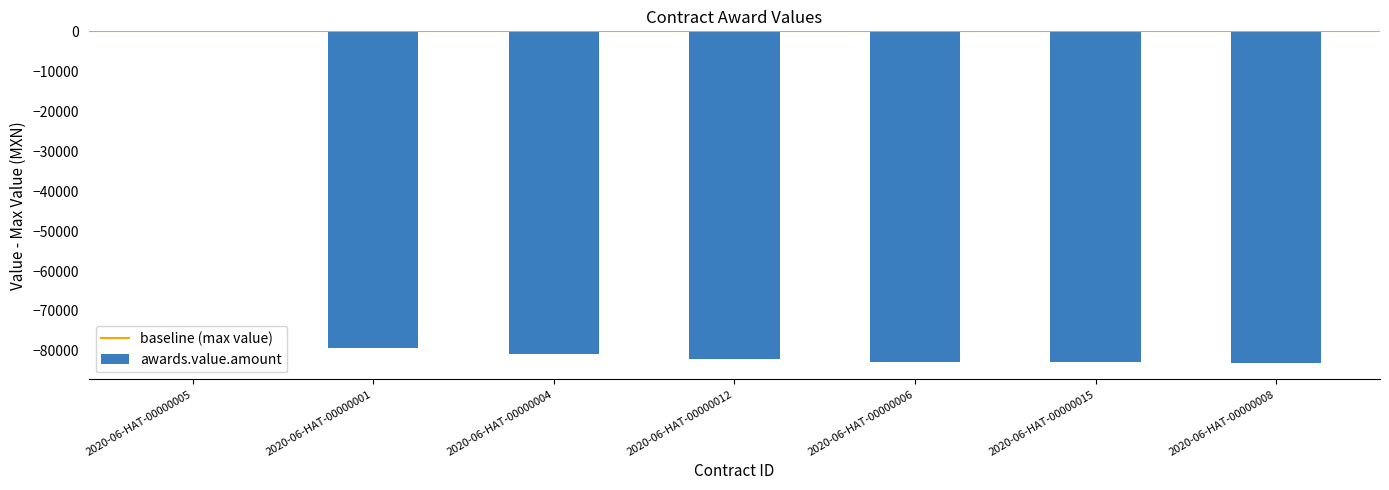

At which category does the chart reach its peak across all series?

2020-06-HAT-00000005